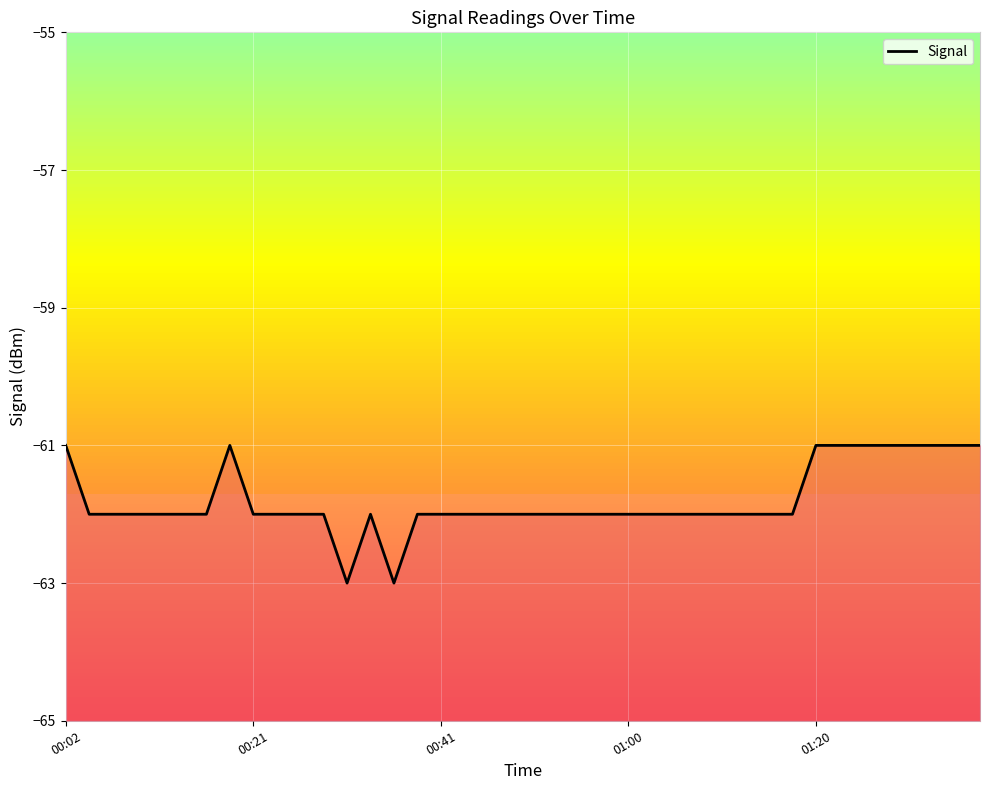

What position from the right is 00:21?

32